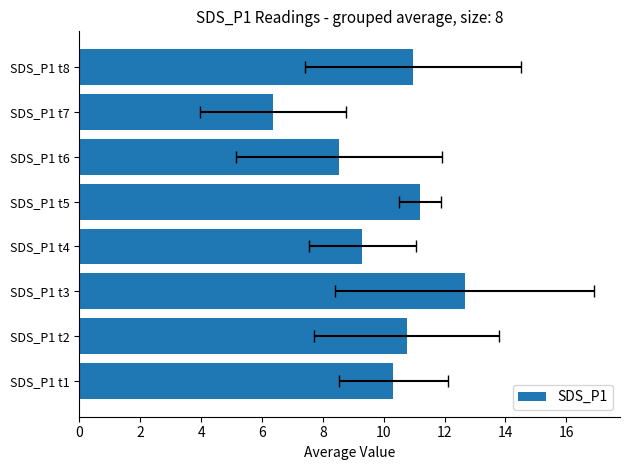

What is the sum of the values at SDS_P1 t5 and SDS_P1 t8?

22.1